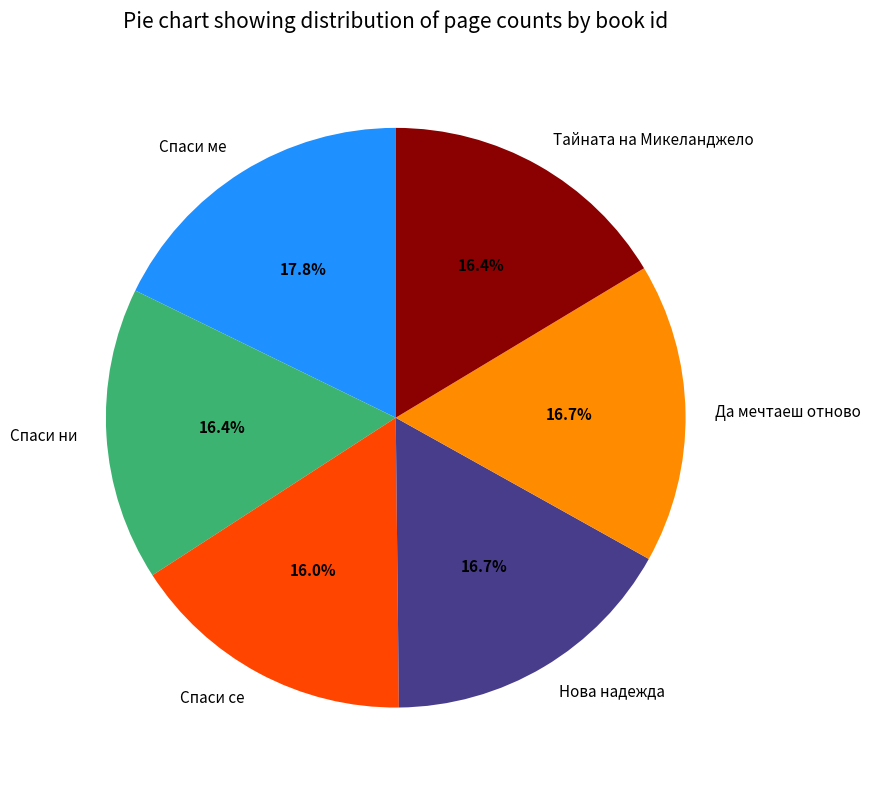

Which has a higher value, Да мечтаеш отново or Спаси ме?

Спаси ме